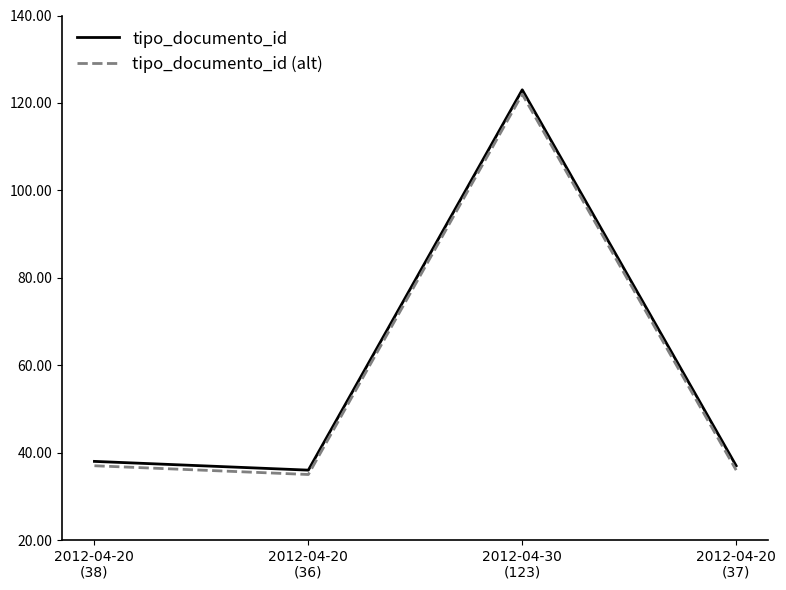

Reading left to right, what are all the values shown in this chart?

tipo_documento_id: 2012-04-20
(38)=38	2012-04-20
(36)=36	2012-04-30
(123)=123	2012-04-20
(37)=37
tipo_documento_id (alt): 2012-04-20
(38)=37	2012-04-20
(36)=35	2012-04-30
(123)=122	2012-04-20
(37)=36